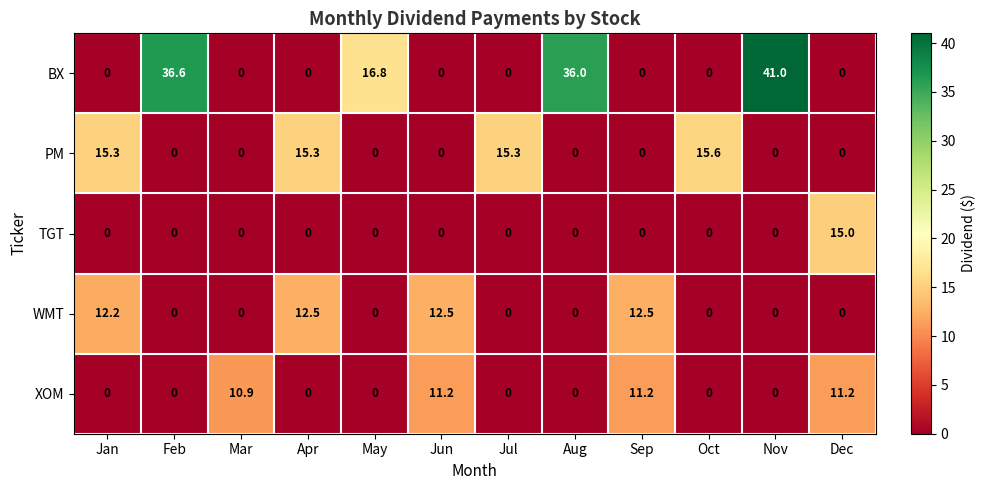

What is the maximum value for XOM?

11.2